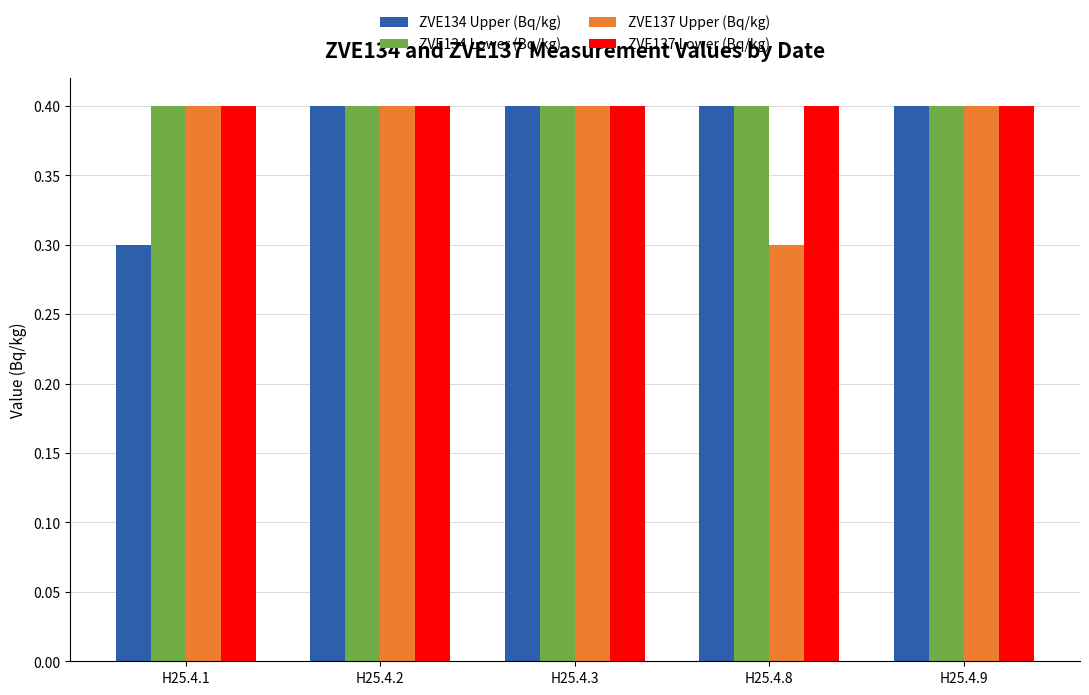

At how many categories does at least one series exceed 0?

5